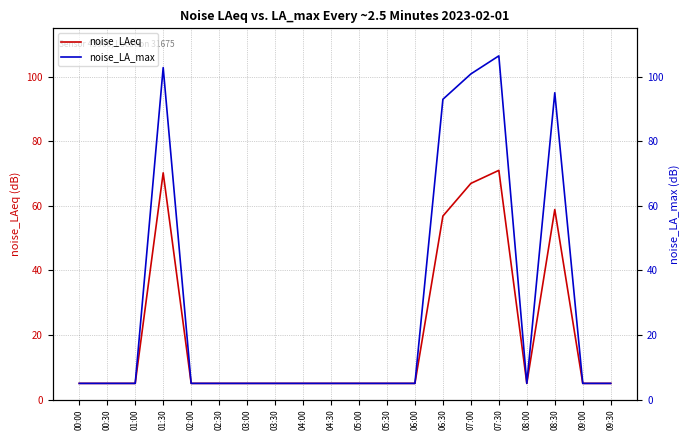

What is the label of the 11th point from the right?

04:30